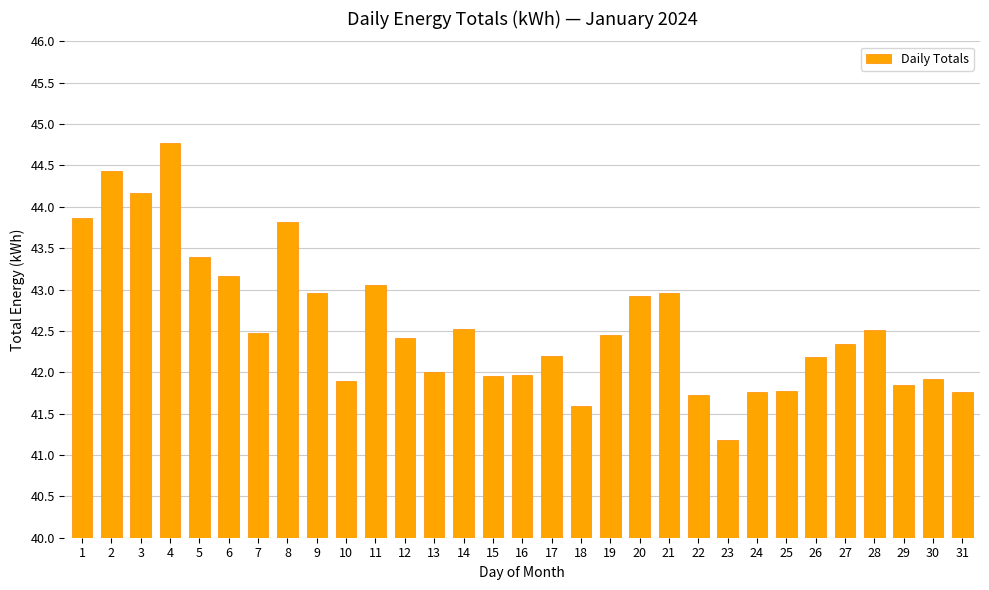

What is the value of the 20th bar from the left?

42.9